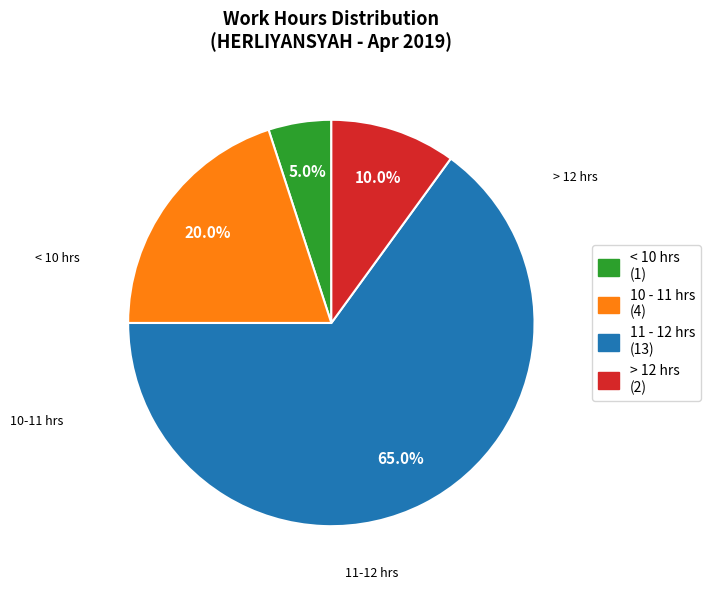

Does any single category account for the majority?

Yes